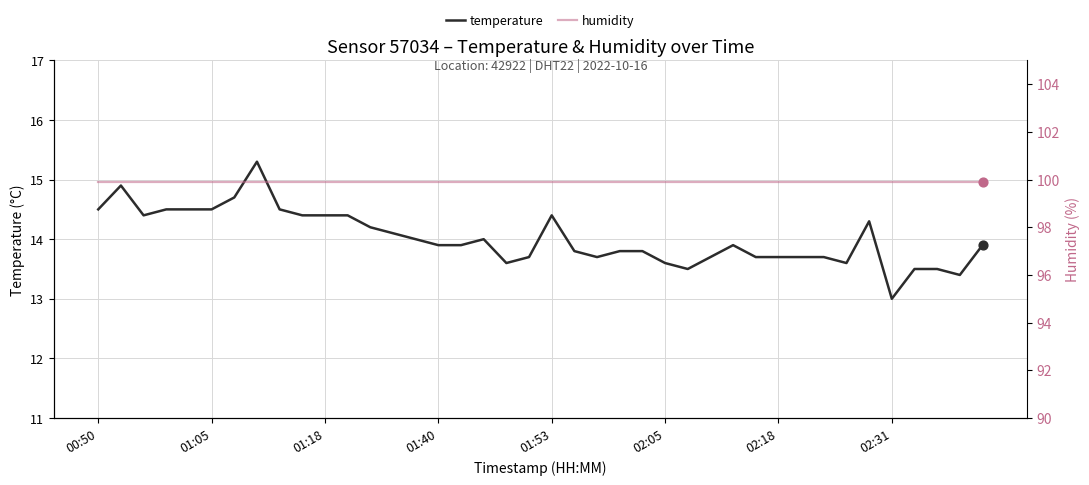

Which series has the widest spread of Y values?

temperature